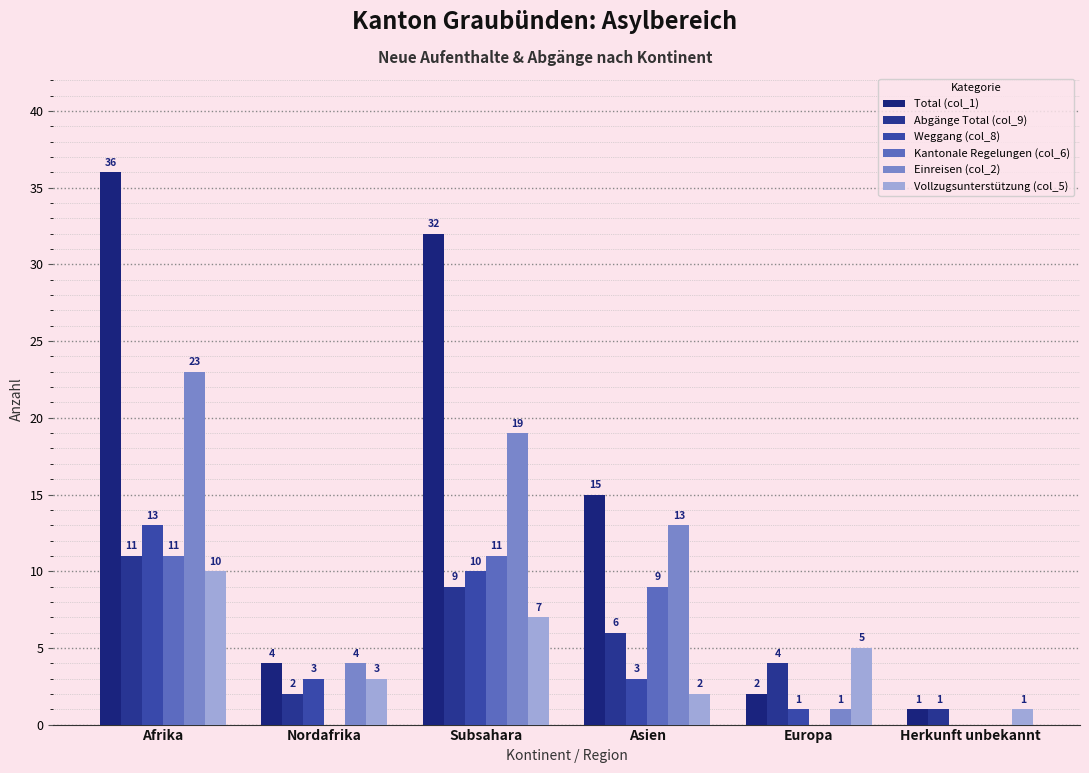

Count the number of data series in this chart.

6